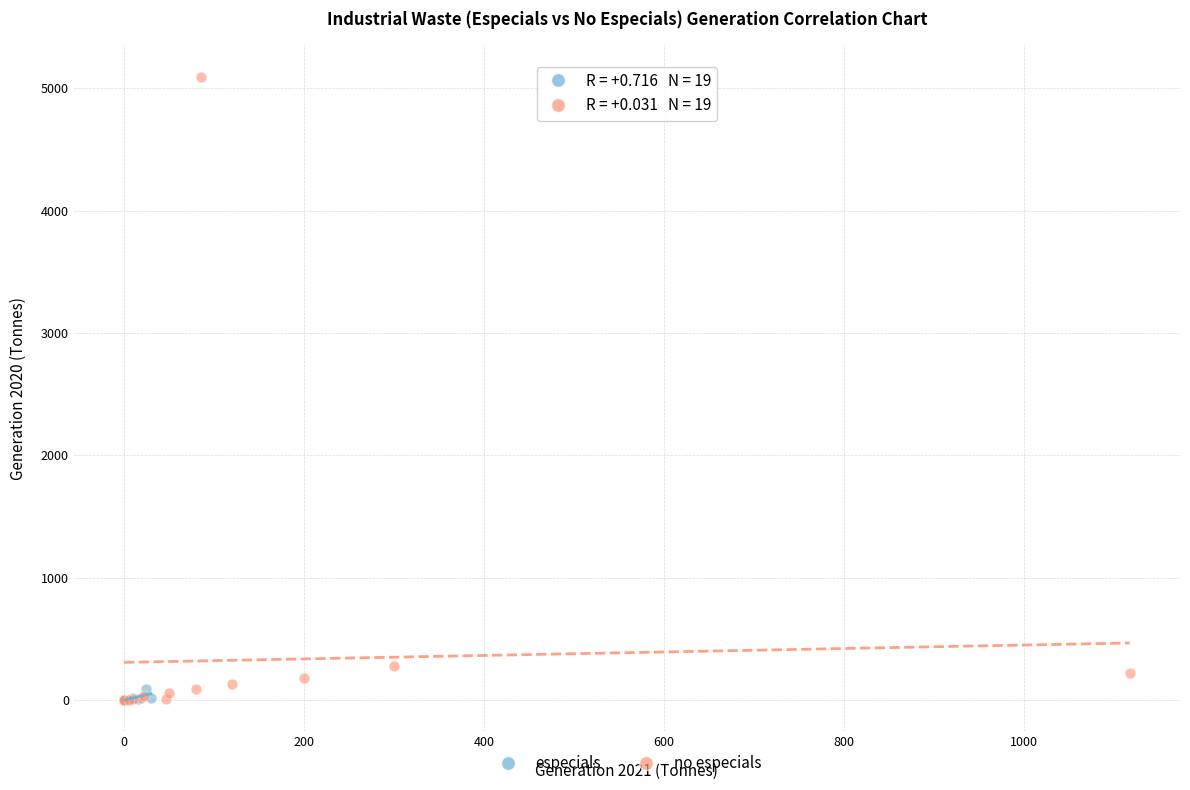

Which series has the widest spread of Y values?

no especials